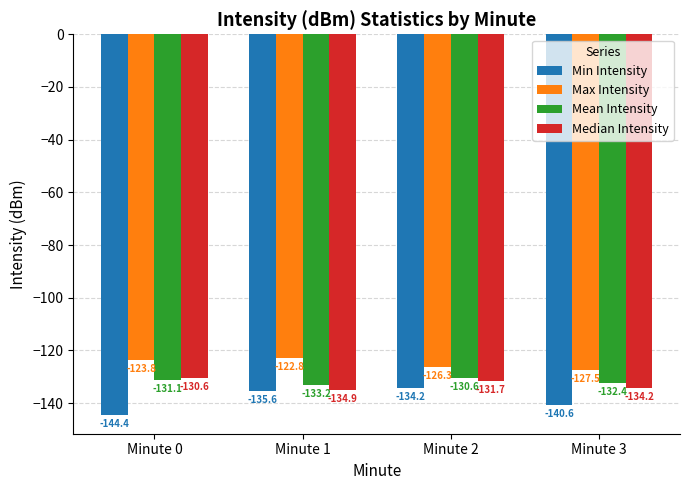

What are all the series names shown in the legend?

Min Intensity, Max Intensity, Mean Intensity, Median Intensity